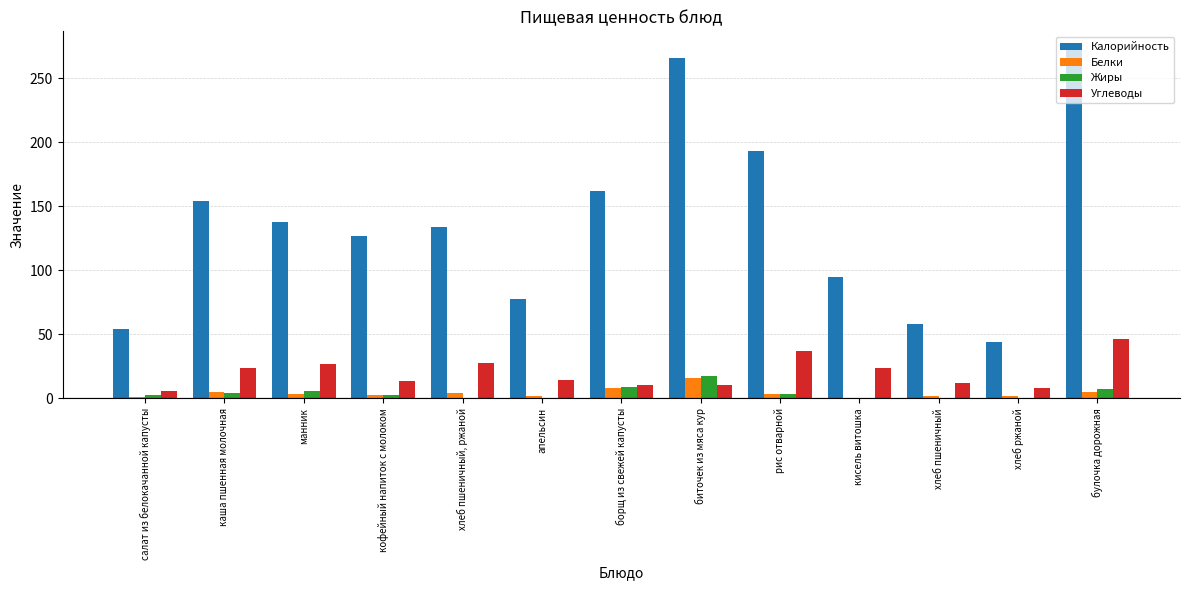

What is the sum of all Углеводы values?

262.1